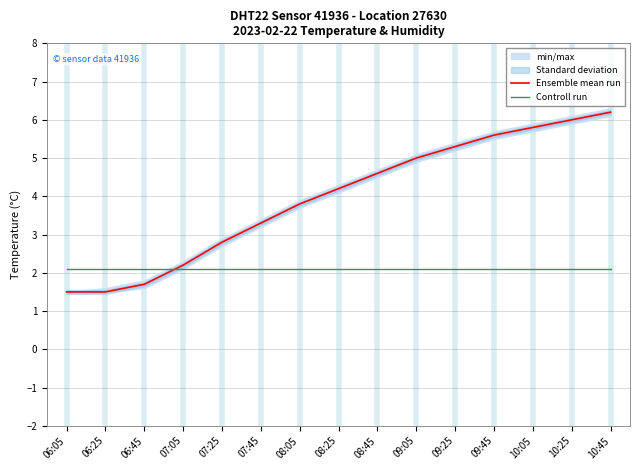

Reading right to left, extract all data points from this chart.

Ensemble mean run: 10:45=6.2	10:25=6.0	10:05=5.8	09:45=5.6	09:25=5.3	09:05=5.0	08:45=4.6	08:25=4.2	08:05=3.8	07:45=3.3	07:25=2.8	07:05=2.2	06:45=1.7	06:25=1.5	06:05=1.5
Controll run: 10:45=2.1	10:25=2.1	10:05=2.1	09:45=2.1	09:25=2.1	09:05=2.1	08:45=2.1	08:25=2.1	08:05=2.1	07:45=2.1	07:25=2.1	07:05=2.1	06:45=2.1	06:25=2.1	06:05=2.1